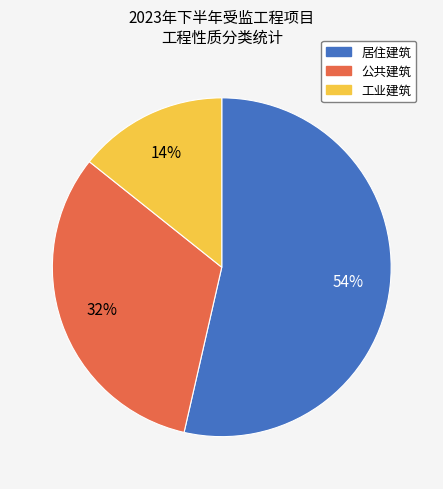

How many segments does this pie chart have?

3